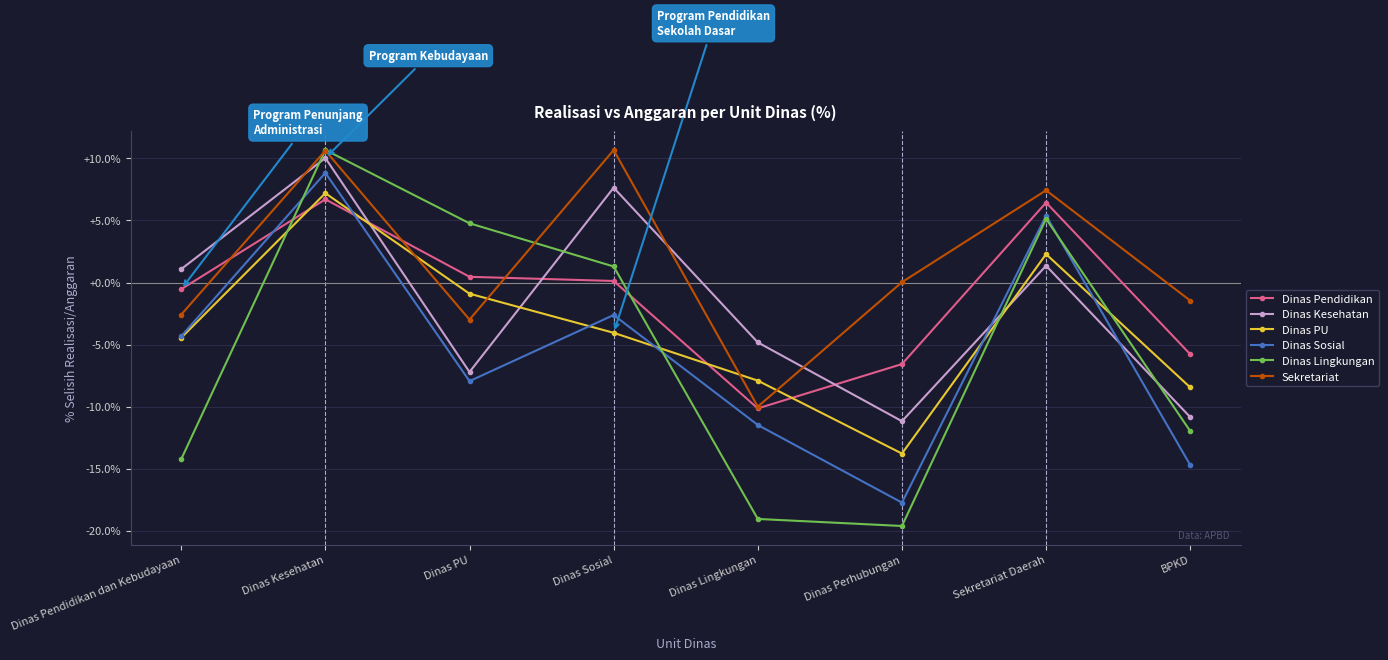

What is the greatest value displayed?

10.7